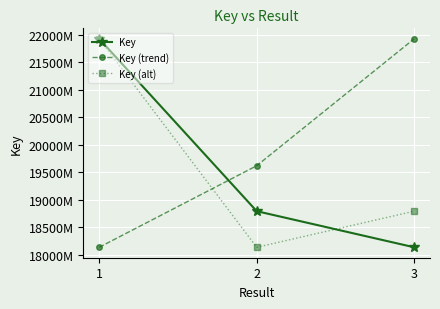

What is the highest value of the Key (trend) series?

219312188